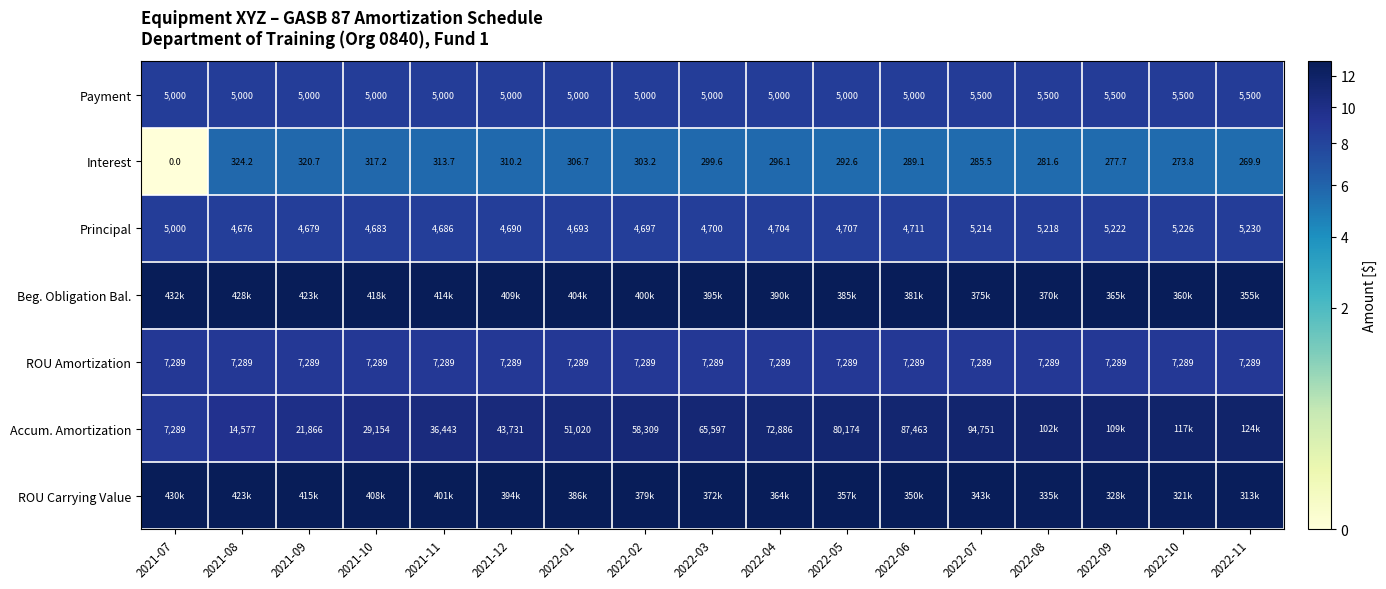

Is the value of Principal at 2022-05 greater than the value of Accum. Amortization at 2022-05?

No